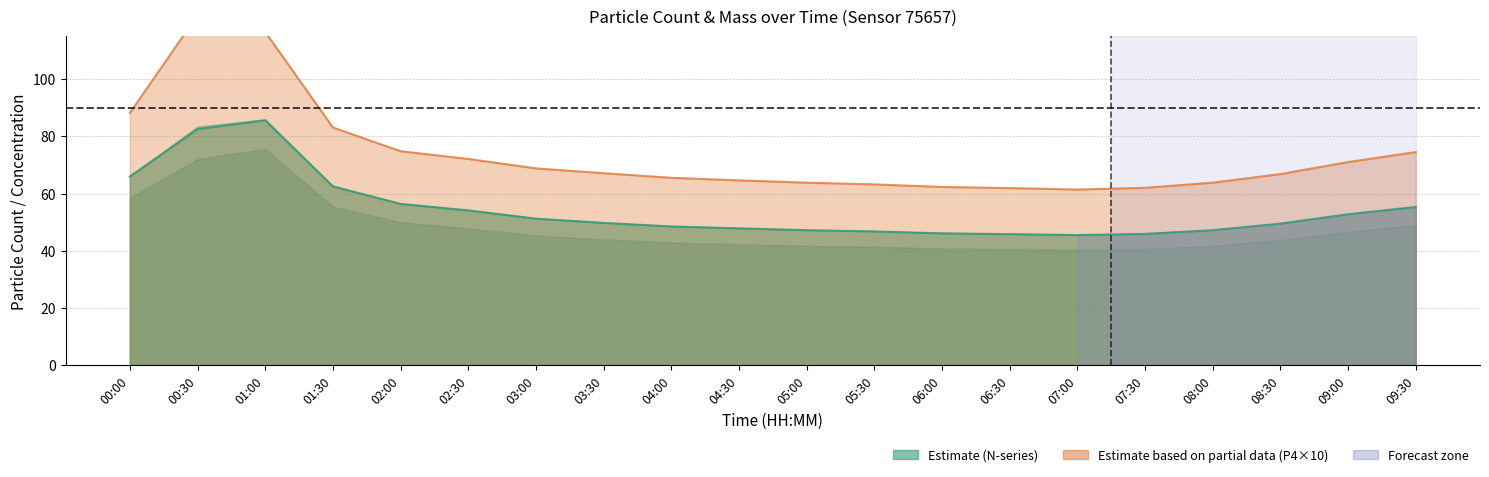

The N05 series shows 19.9 at 03:30. True or false?

False